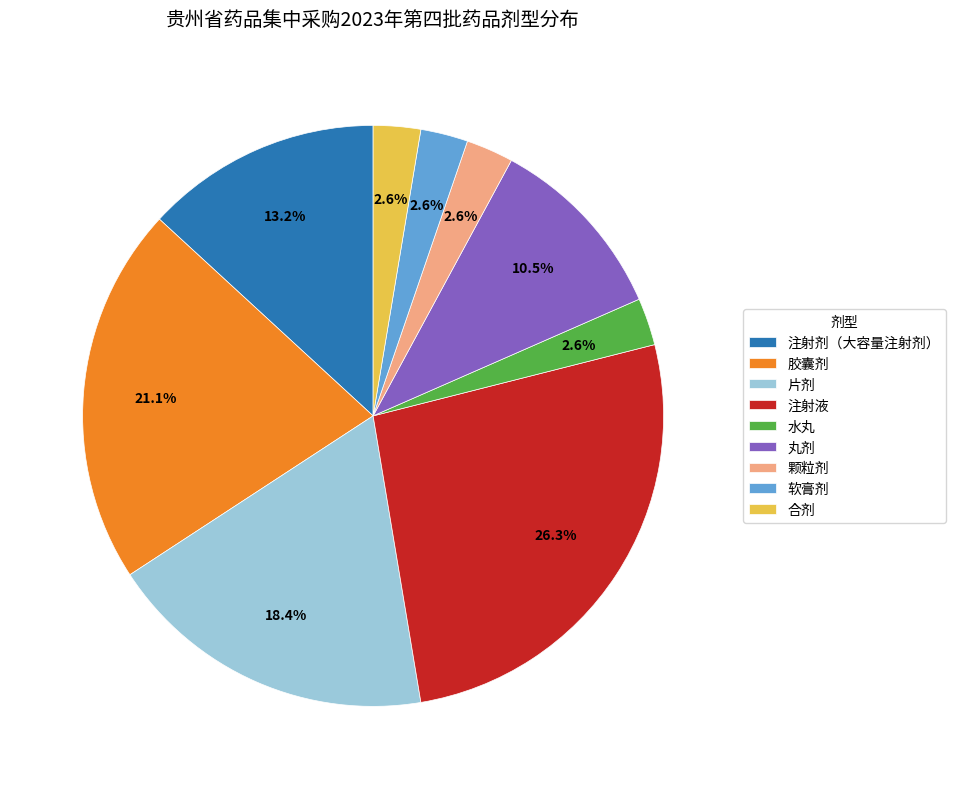

The 颗粒剂 slice represents 12% of the pie. True or false?

False